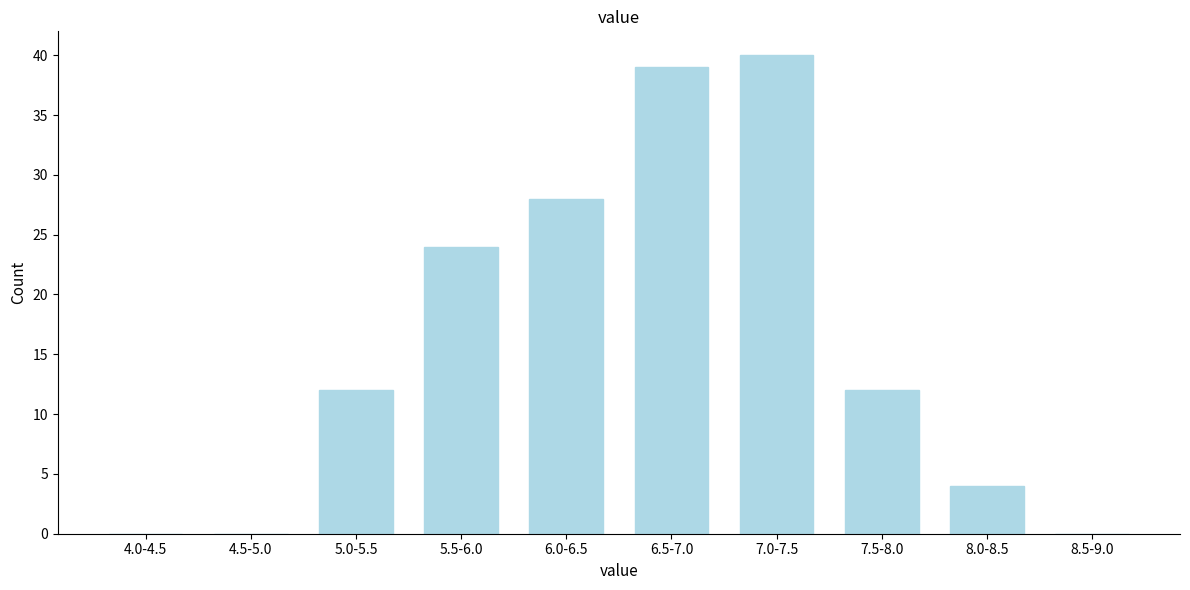

Reading left to right, transcribe all the data shown in this chart.

4.0-4.5=0	4.5-5.0=0	5.0-5.5=12	5.5-6.0=24	6.0-6.5=28	6.5-7.0=39	7.0-7.5=40	7.5-8.0=12	8.0-8.5=4	8.5-9.0=0